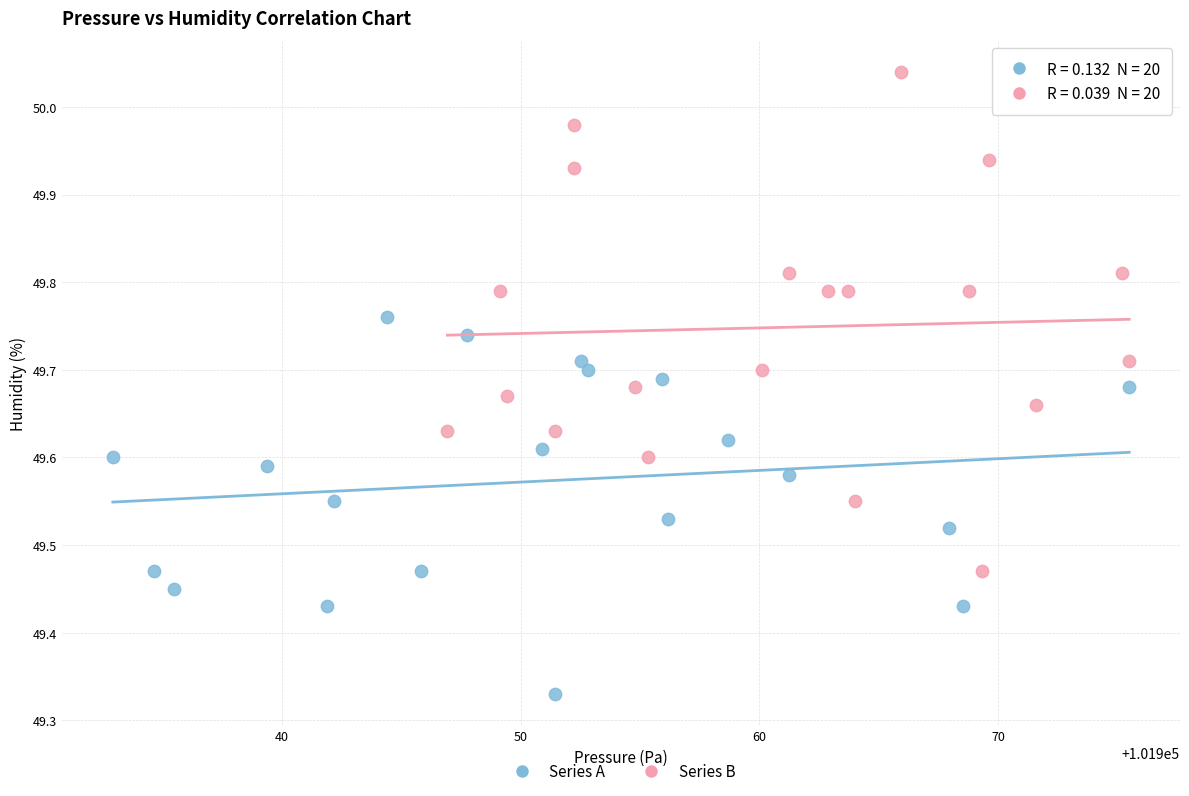

Which series reaches the maximum Y coordinate?

Series B